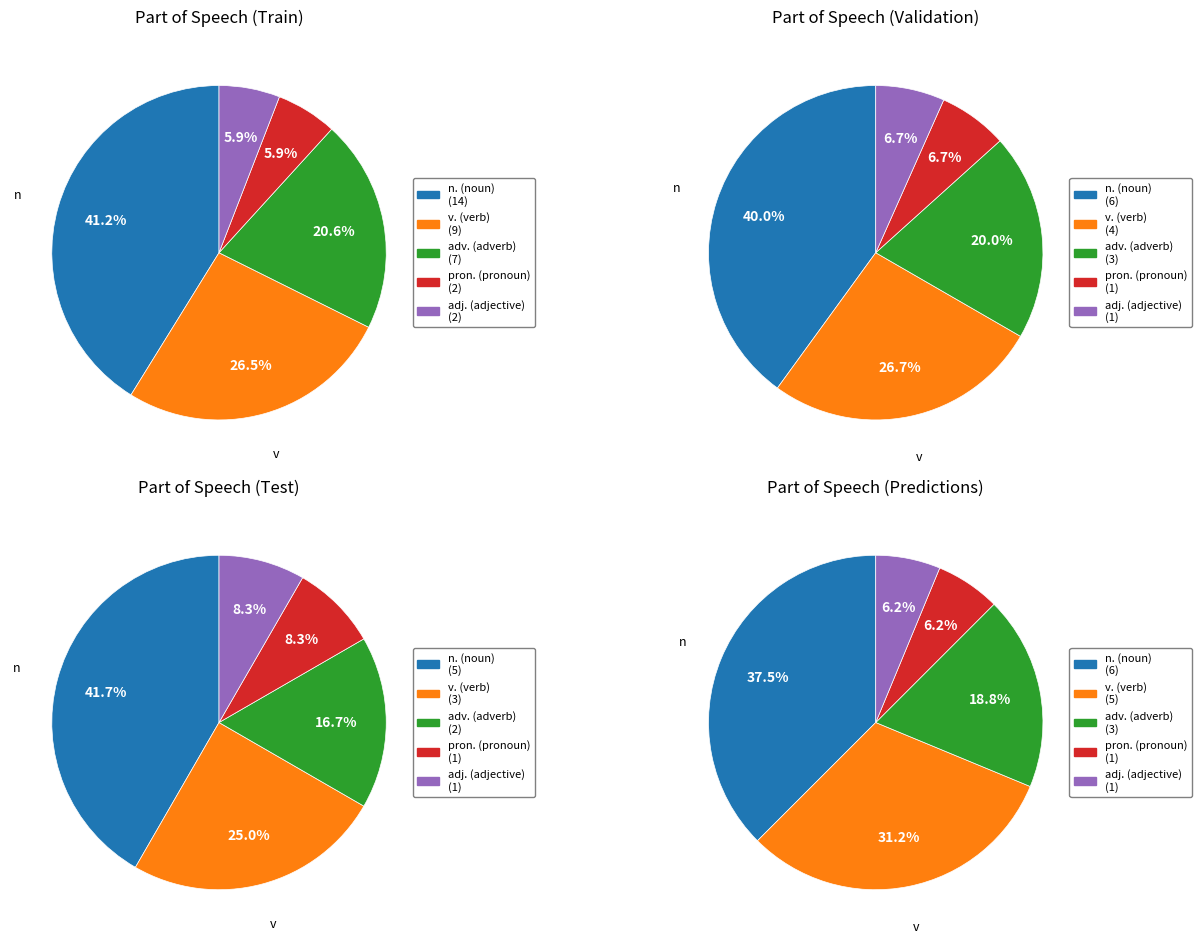

Does 6 account for over 50% of the chart?

No